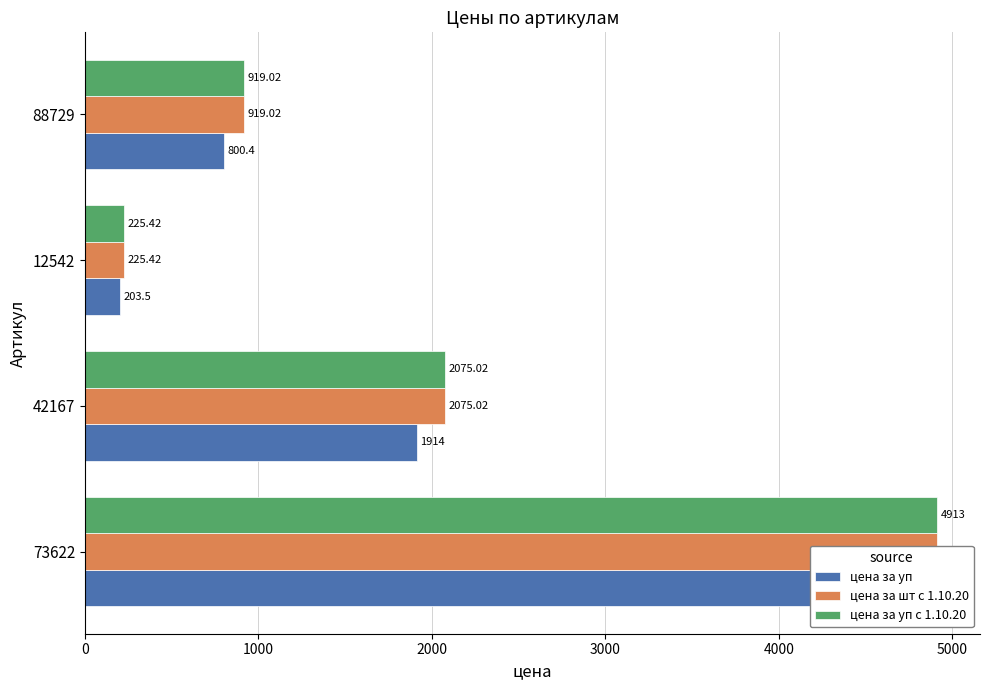

Does the chart contain any negative values?

No